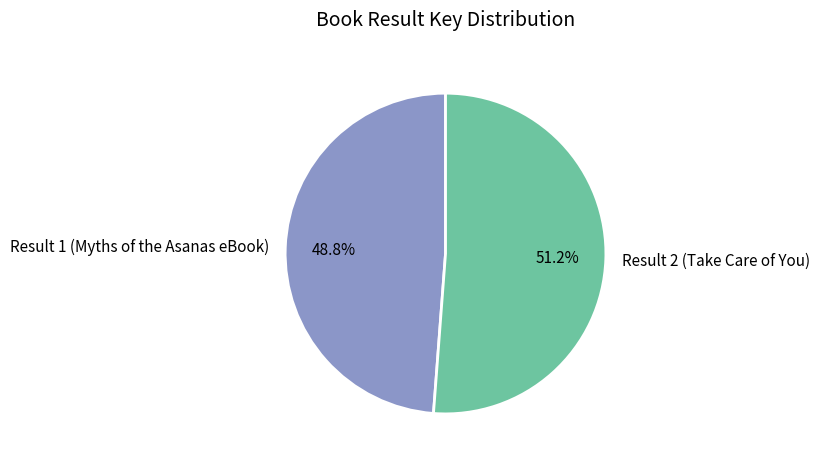

The Result 1 (Myths of the Asanas eBook) slice represents 49% of the pie. True or false?

True